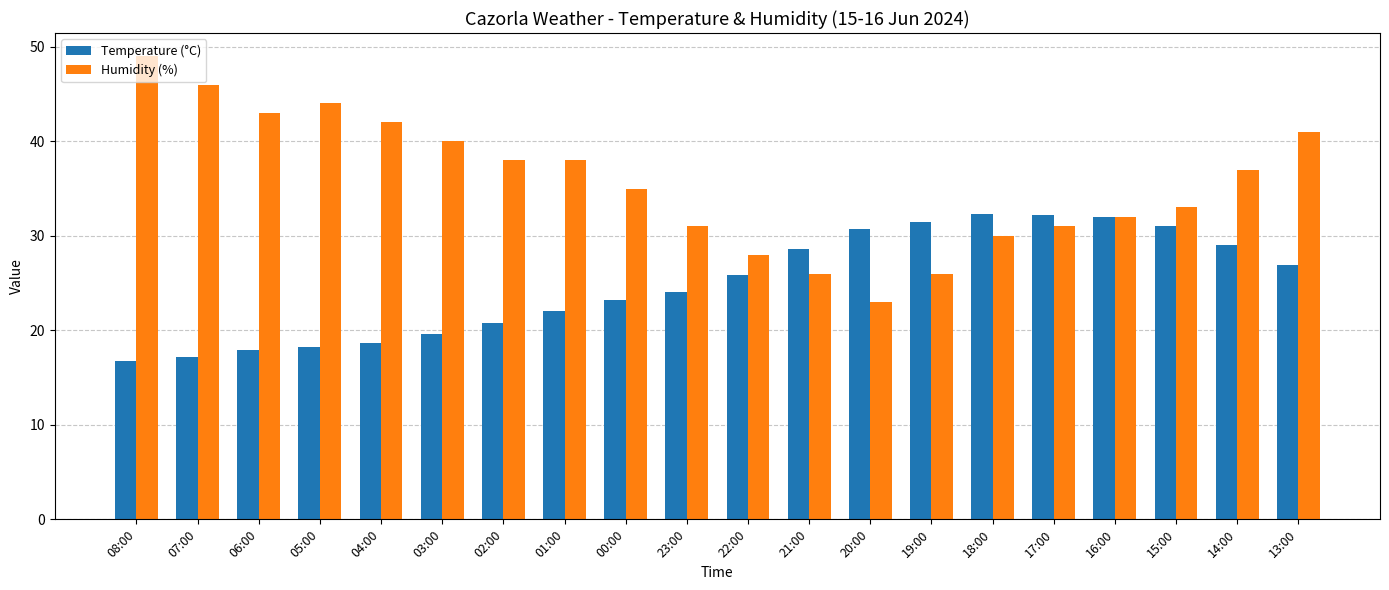

Read the Temperature (°C) value at 03:00.

19.6